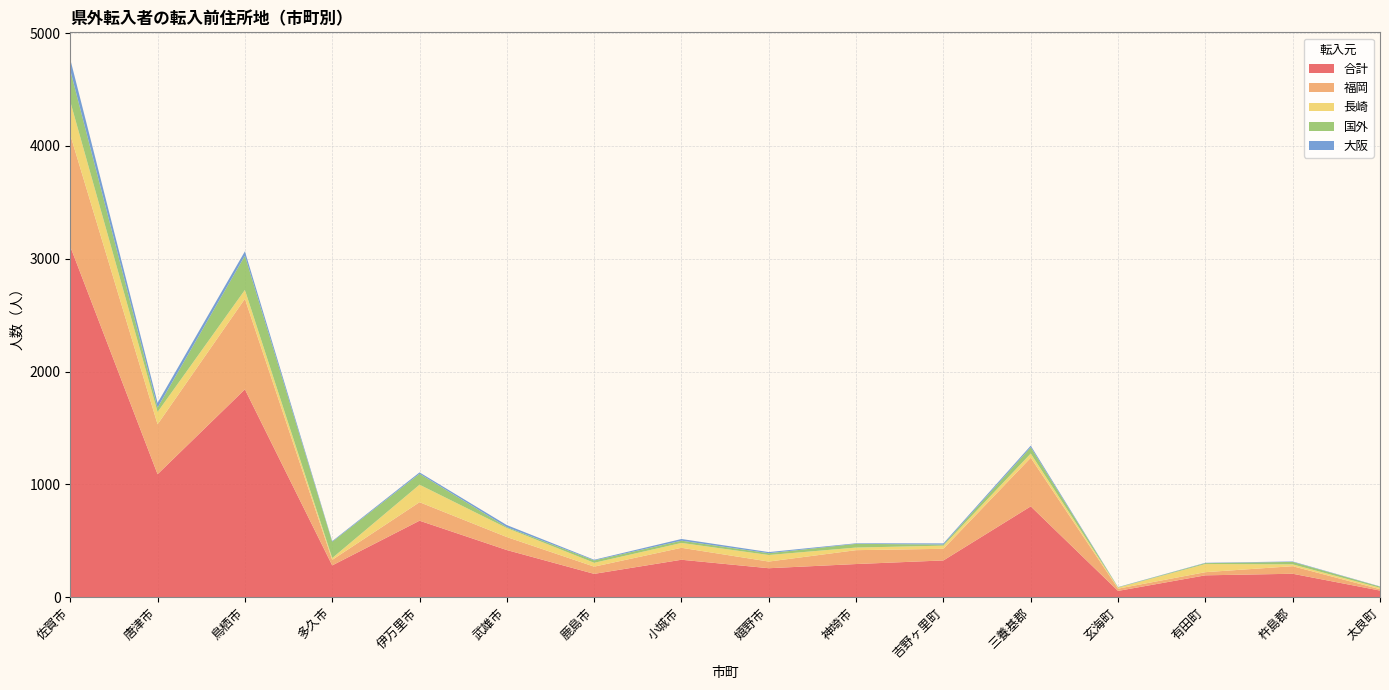

Reading right to left, extract all data points from this chart.

合計: 60	209	195	57	806	327	295	258	333	208	419	679	283	1843	1091	3108
福岡: 12	67	28	20	431	103	123	59	106	64	115	164	49	802	442	990
長崎: 13	16	72	9	37	28	23	58	43	34	80	155	16	79	109	295
国外: 10	22	8	3	56	10	33	16	20	21	8	97	144	303	40	277
大阪: 2	4	3	2	14	10	5	10	15	6	18	12	6	39	41	98